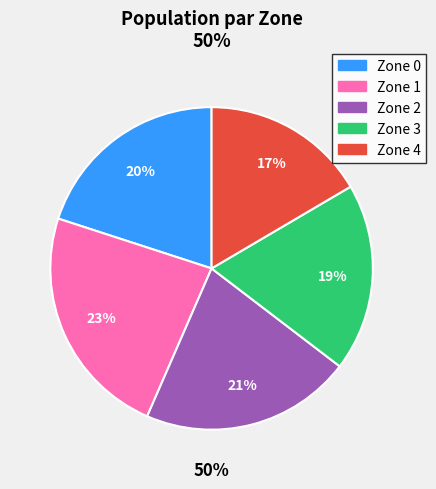

How many segments does this pie chart have?

5